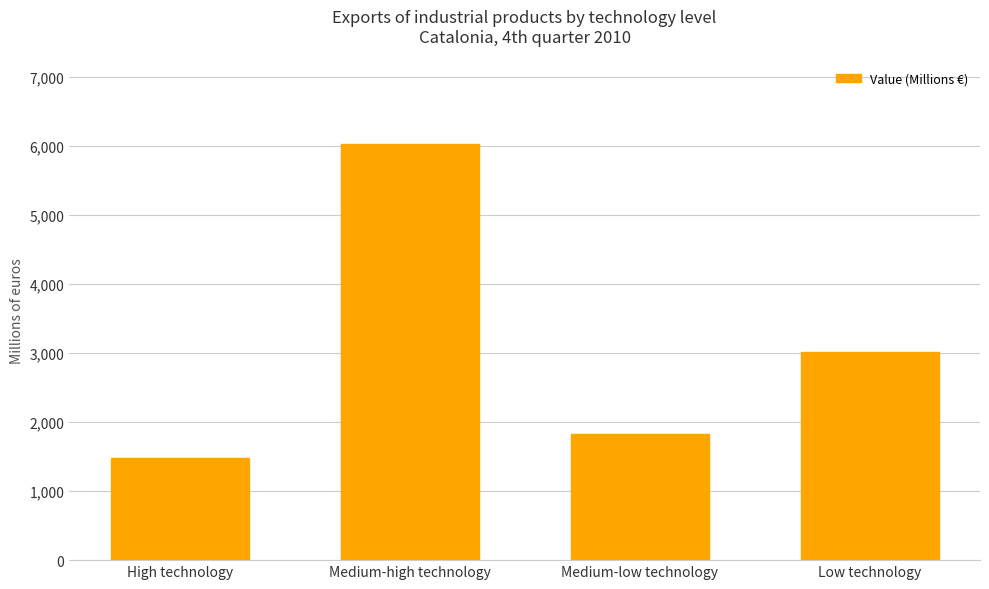

List the labels in order of value, smallest first.

High technology, Medium-low technology, Low technology, Medium-high technology